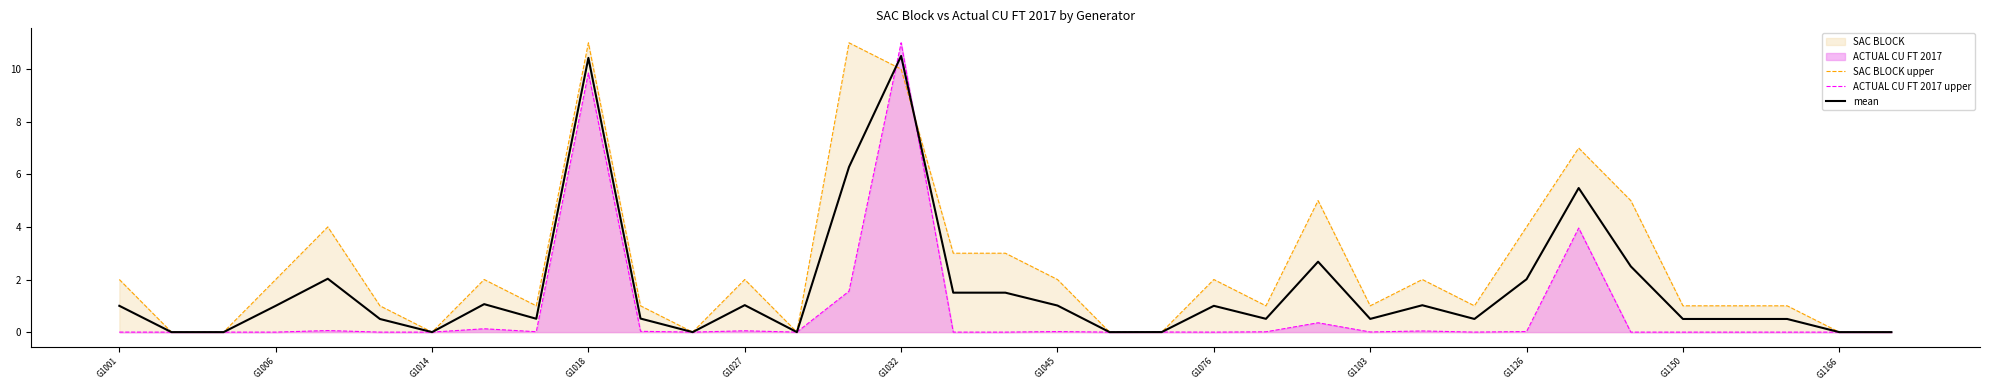

The value of SAC BLOCK upper at 20 is -7.2. True or false?

False